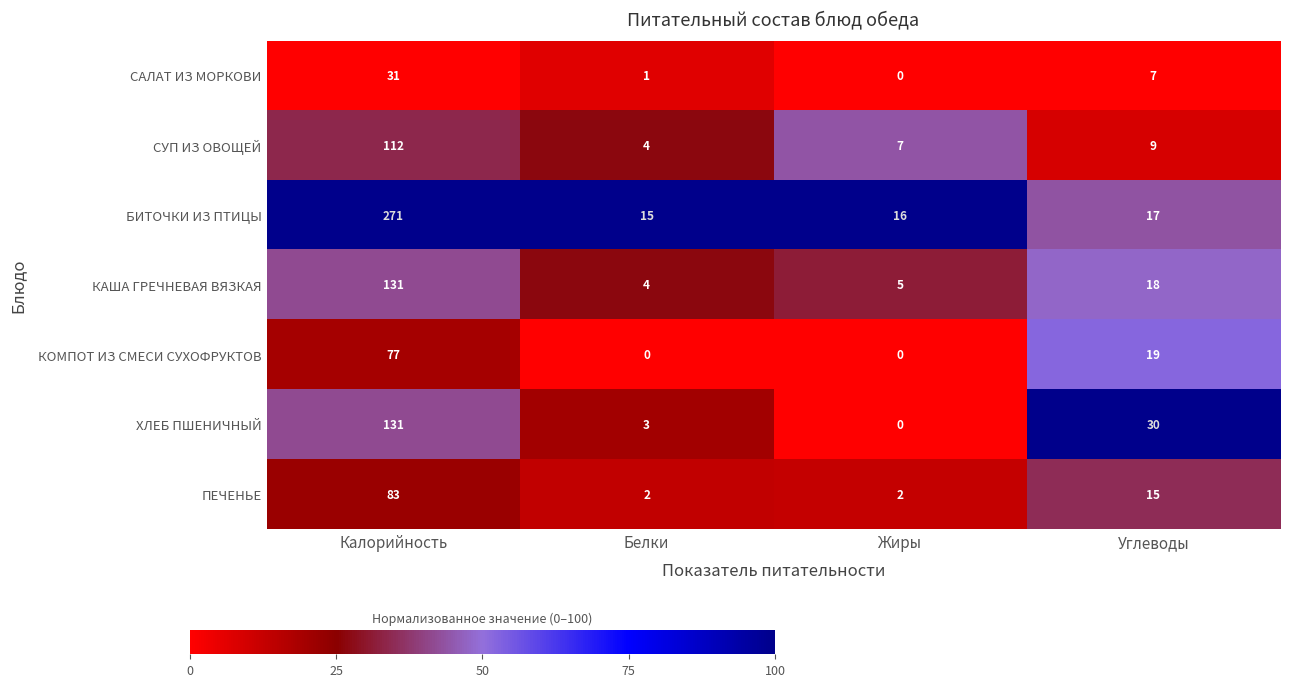

Which series has the widest spread of values?

БИТОЧКИ ИЗ ПТИЦЫ